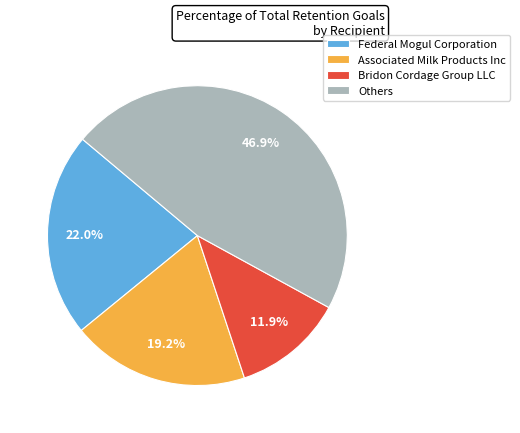

Is Others the majority of the pie?

No